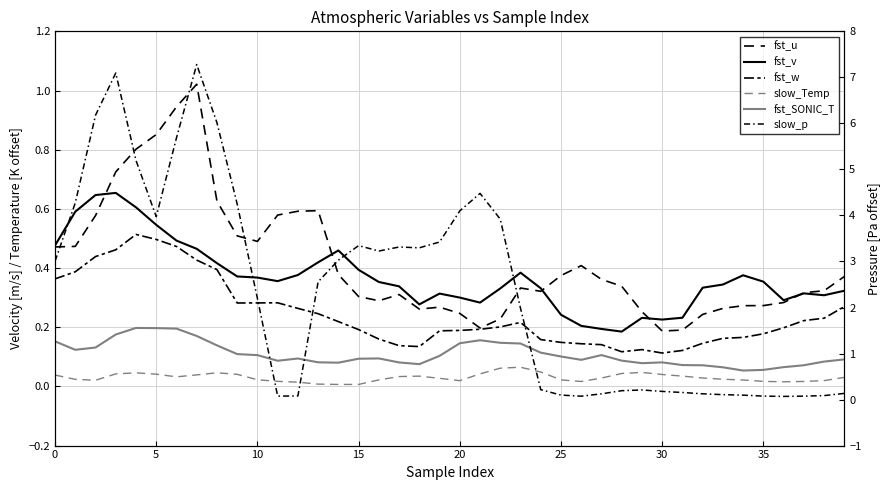

What are all the series names shown in the legend?

fst_u, fst_v, fst_w, slow_Temp, fst_SONIC_T, slow_p